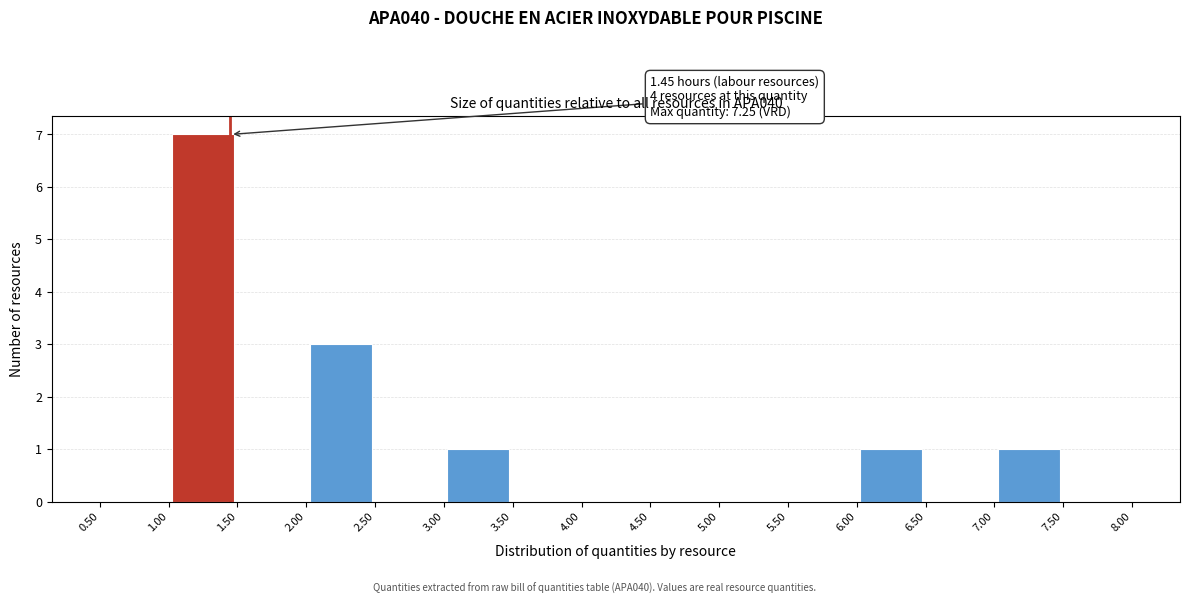

Which range on the x-axis has the tallest bar?

1.00 to 1.50